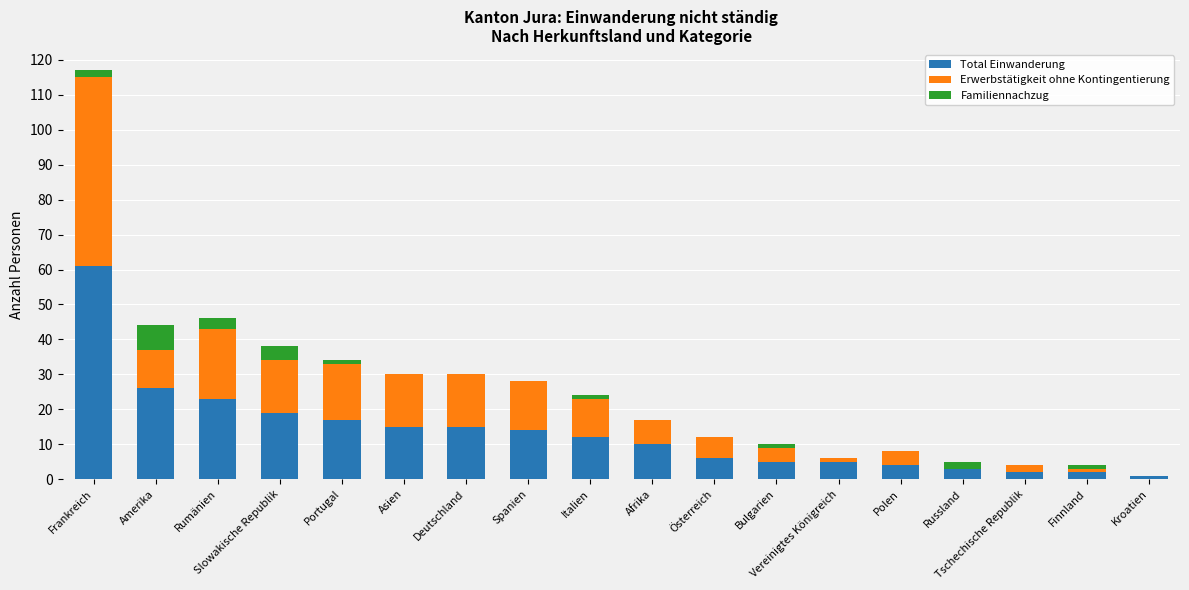

What are all the series names shown in the legend?

Total Einwanderung, Erwerbstätigkeit ohne Kontingentierung, Familiennachzug